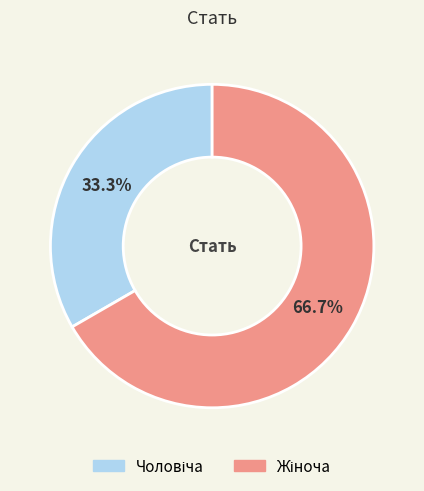

Is there any slice that represents more than half of the pie?

Yes